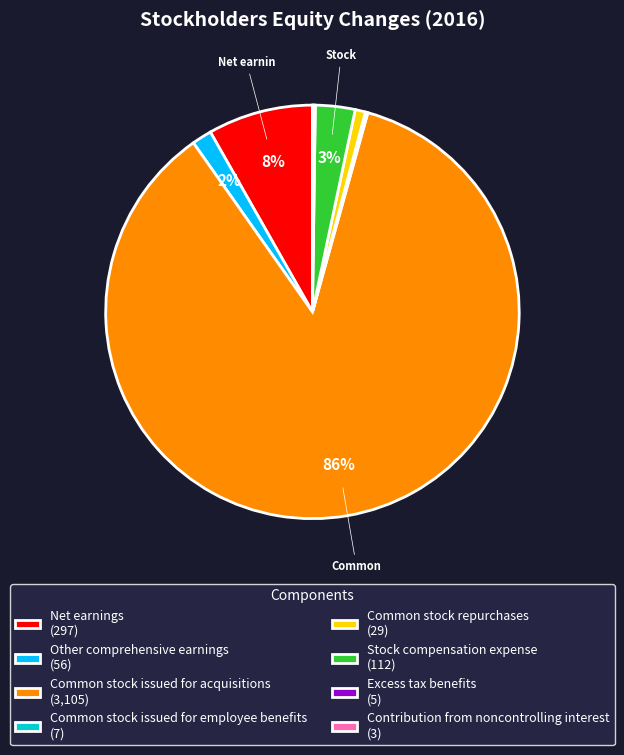

Which category has the biggest portion of the pie?

Common stock issued for acquisitions